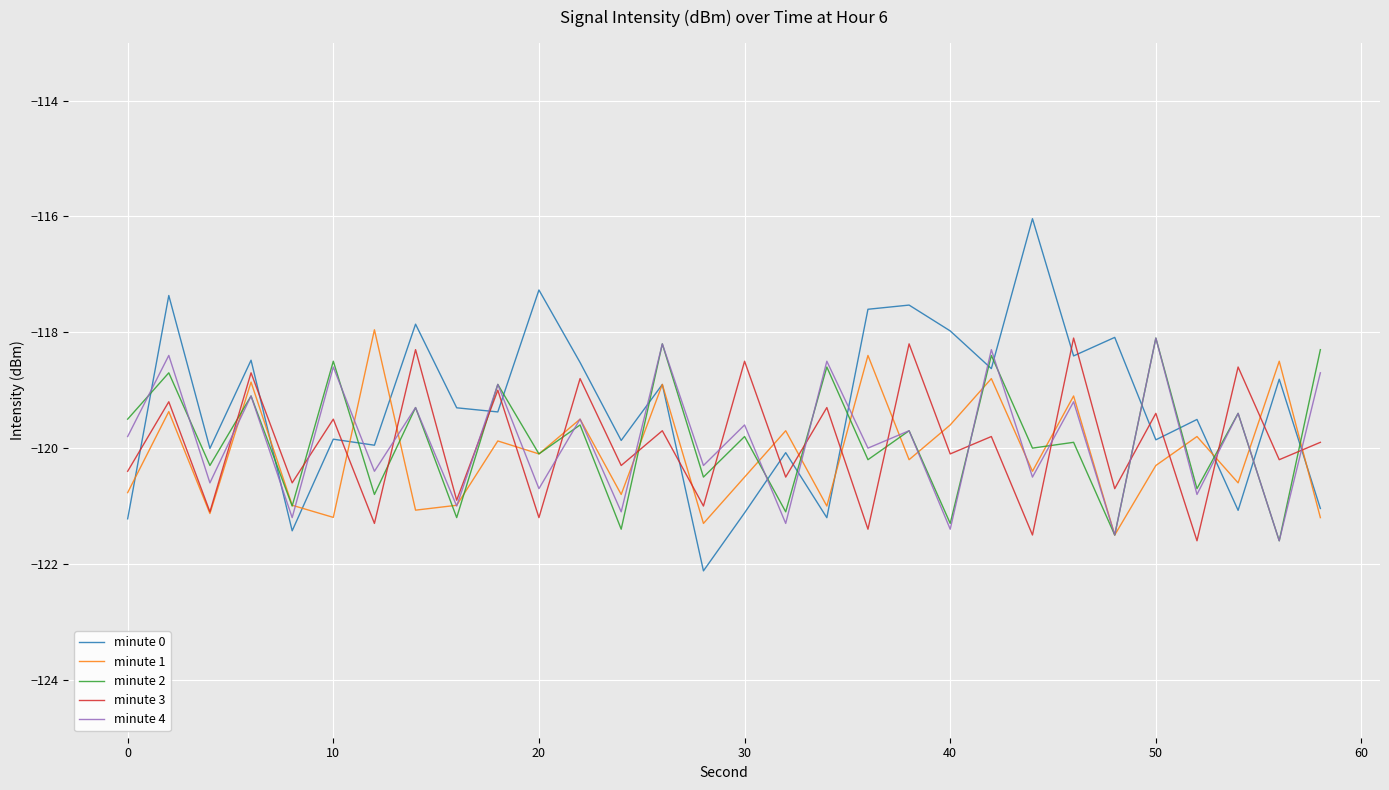

Which series has the widest spread of values?

minute 0